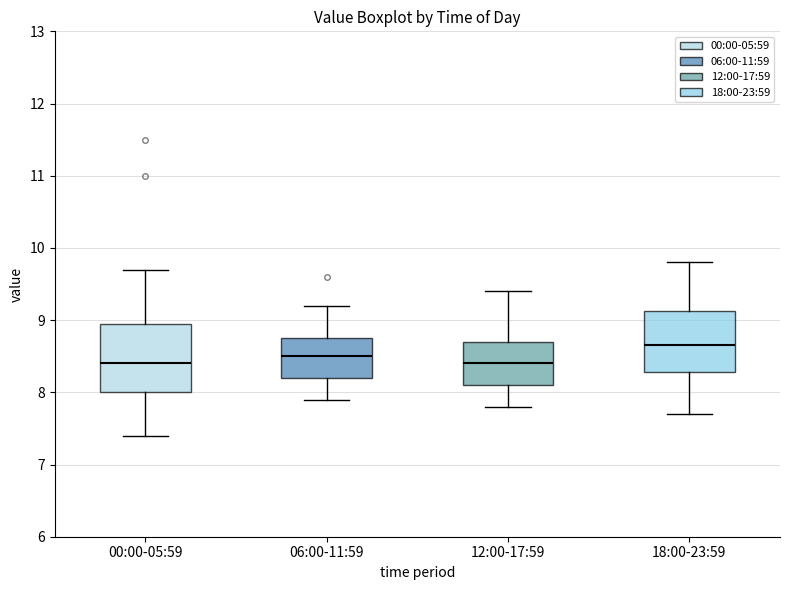

Where is the upper edge of the box for 00:00-05:59 on the y-axis? The values are not printed on the chart, so give them approximately, as read against the axis.

9.0